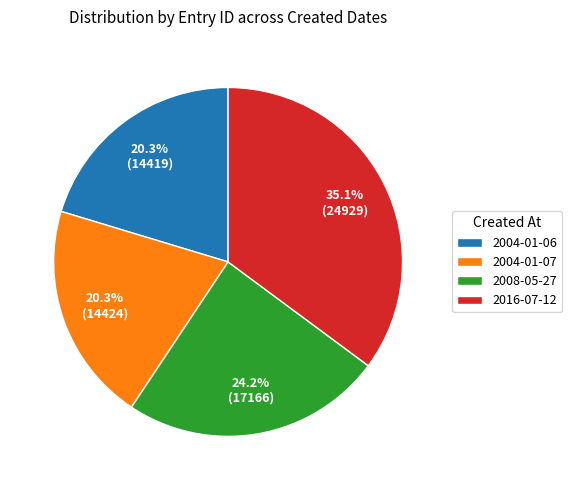

Which category has the biggest portion of the pie?

2016-07-12